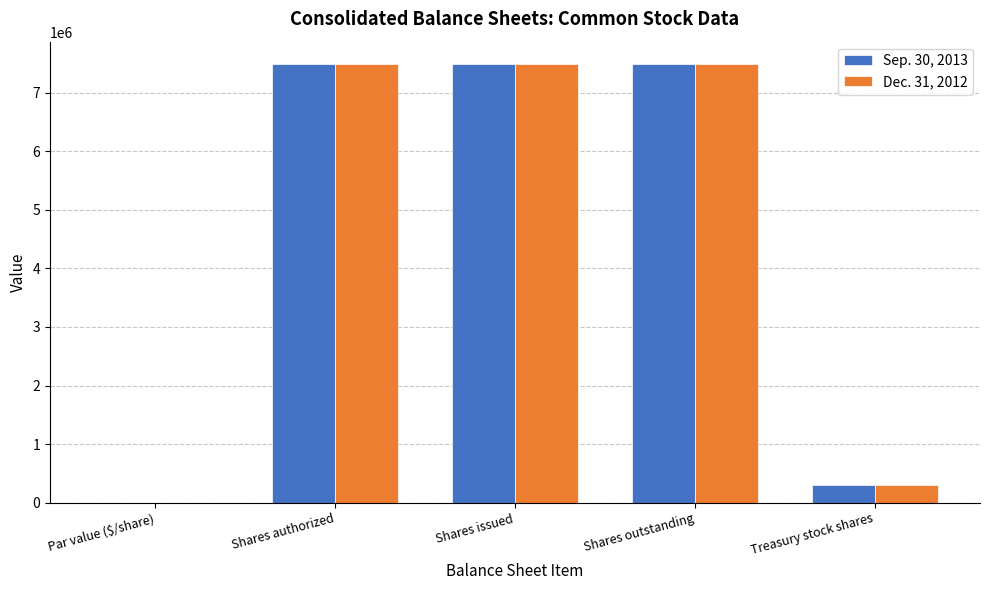

How many groups of bars are there?

5